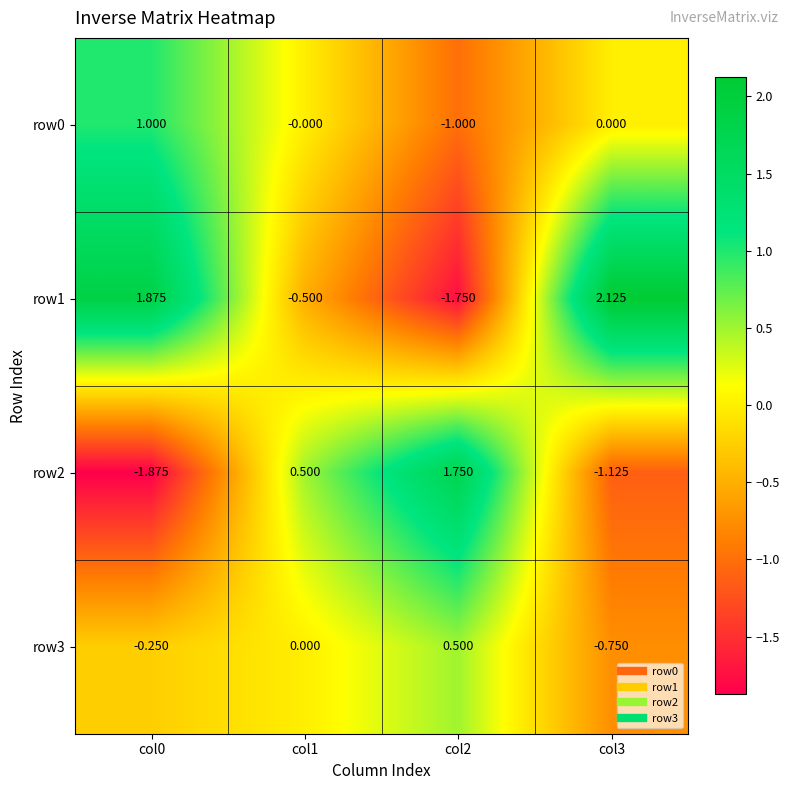

Is the value of row2 at col0 greater than the value of row3 at col1?

No